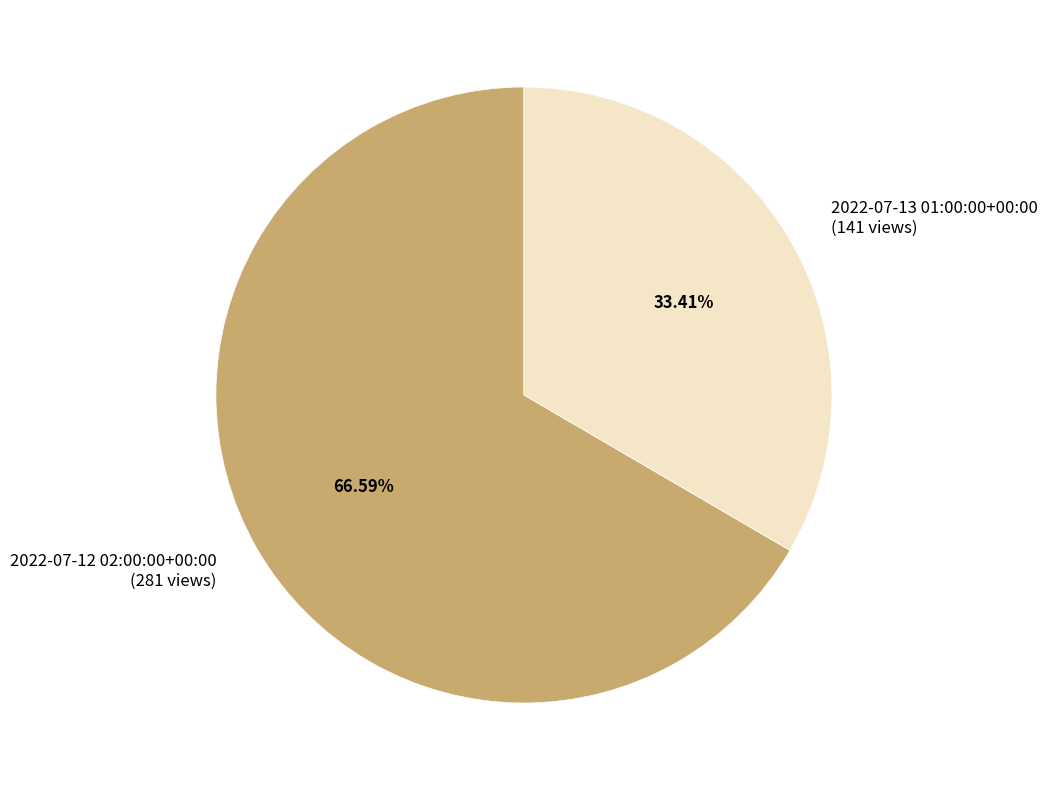

How many segments does this pie chart have?

2